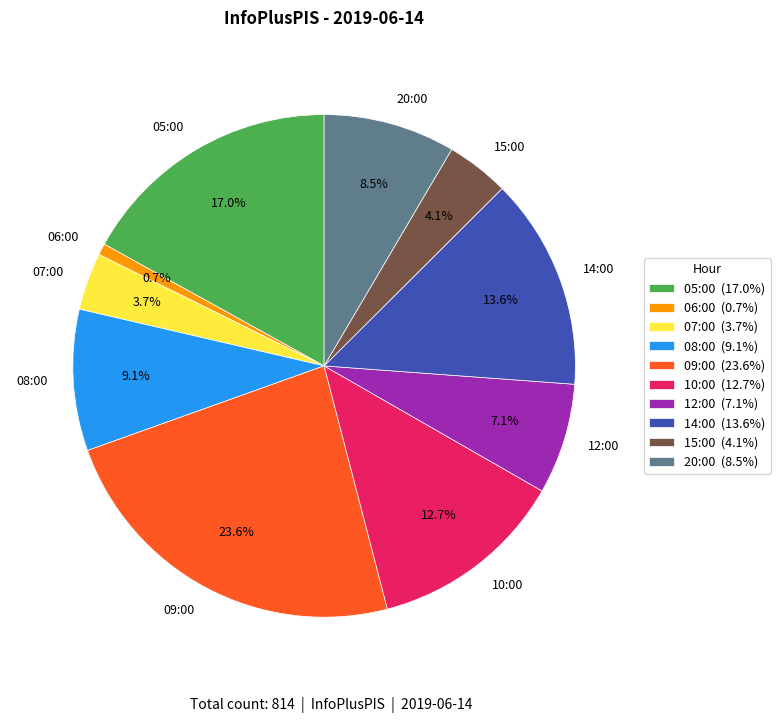

What is the ratio of the value at 14:00 to the value at 09:00?

0.6